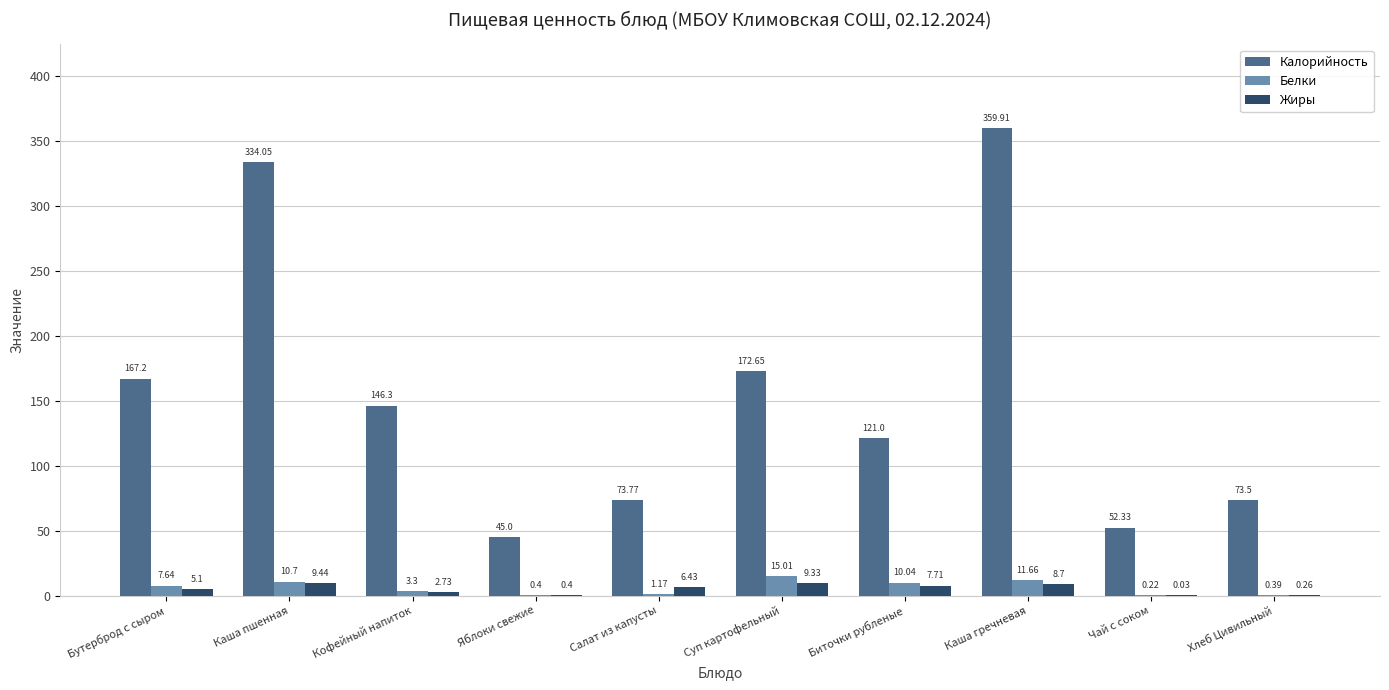

Does the chart contain stacked bars?

No